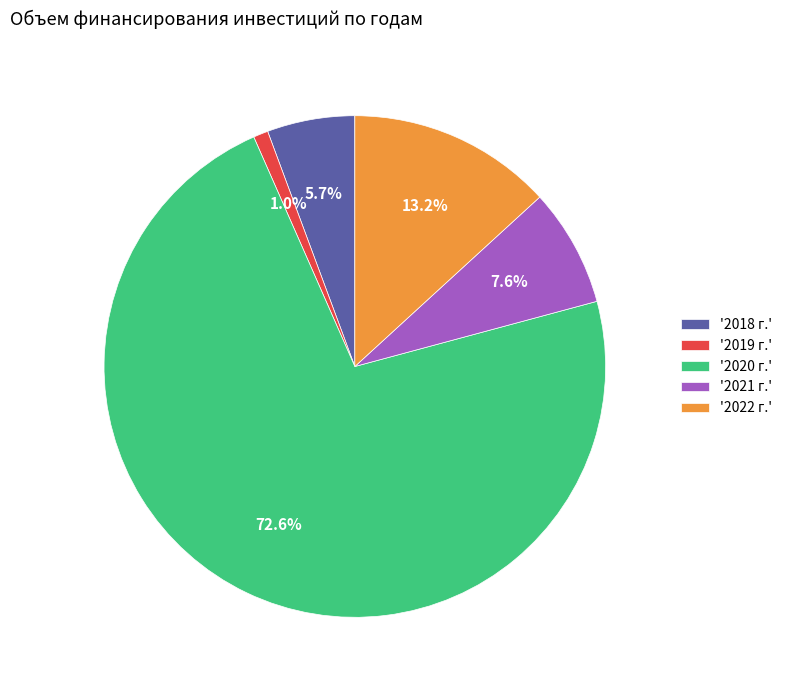

Rank the categories by value from highest to lowest.

'2020 г.', '2022 г.', '2021 г.', '2018 г.', '2019 г.'